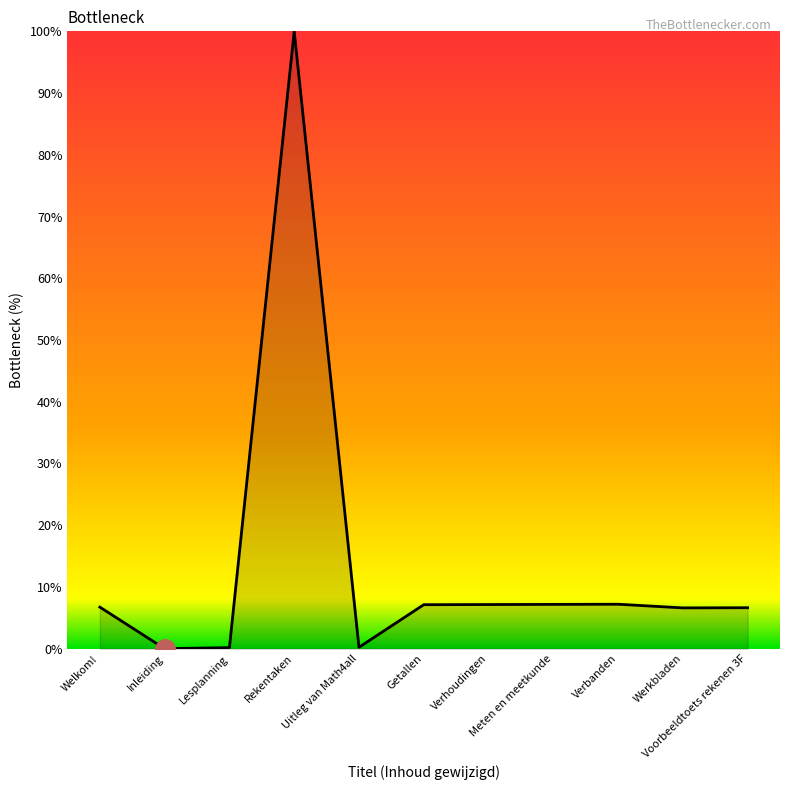

What is the difference between the second highest and minimum values?

7.2